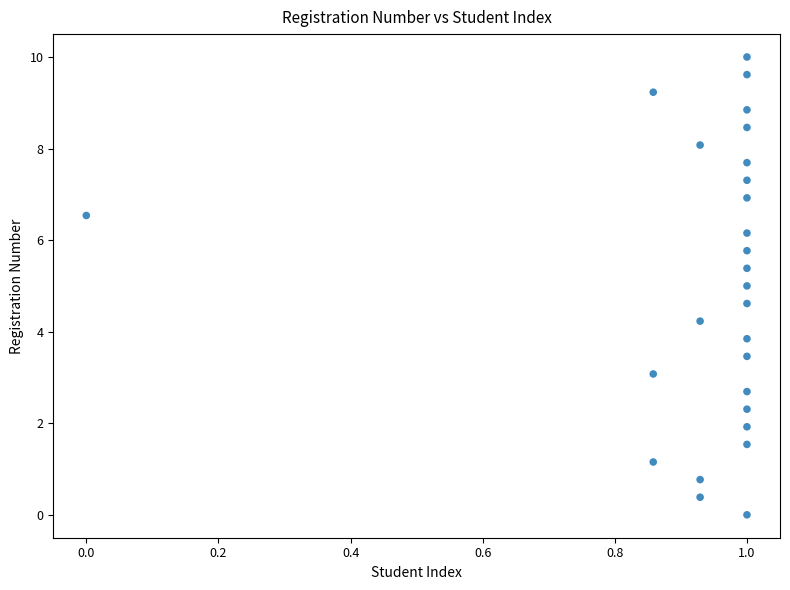

What is the range of X values (max minus min)?

1.0